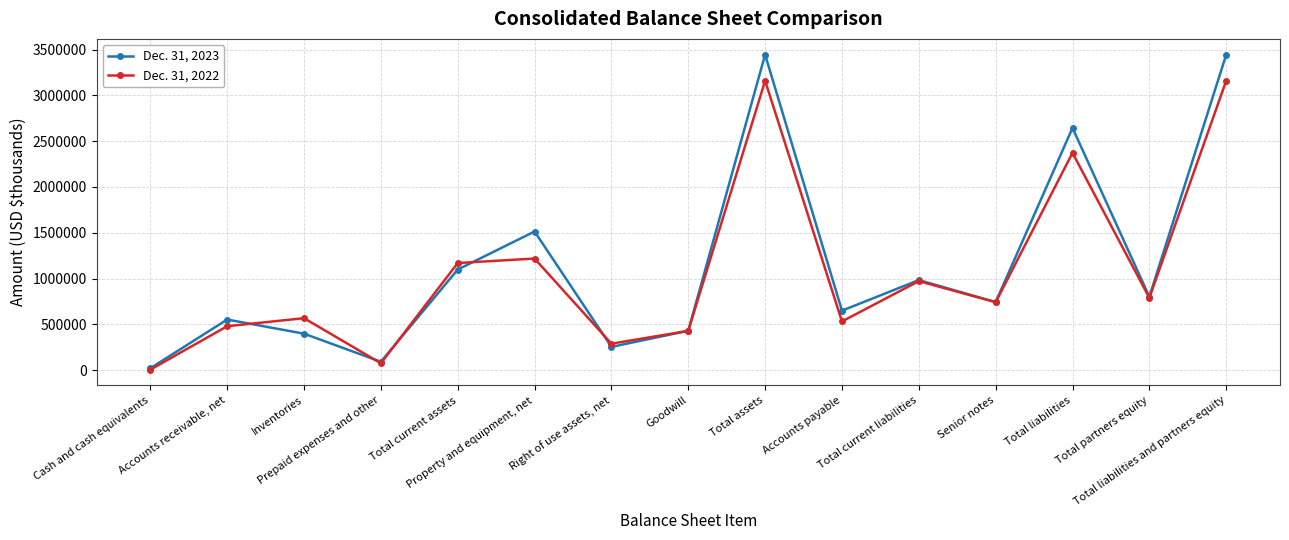

Rank the series by their average value, from highest to lowest.

Dec. 31, 2023, Dec. 31, 2022